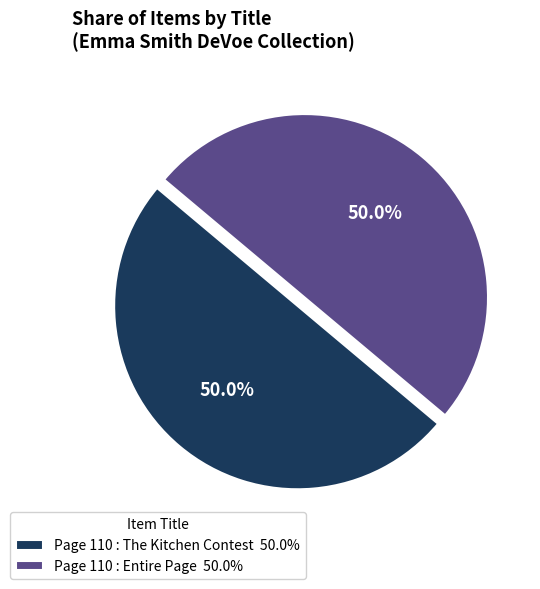

To the nearest percent, what portion does Page 110 : Entire Page represent?

50%